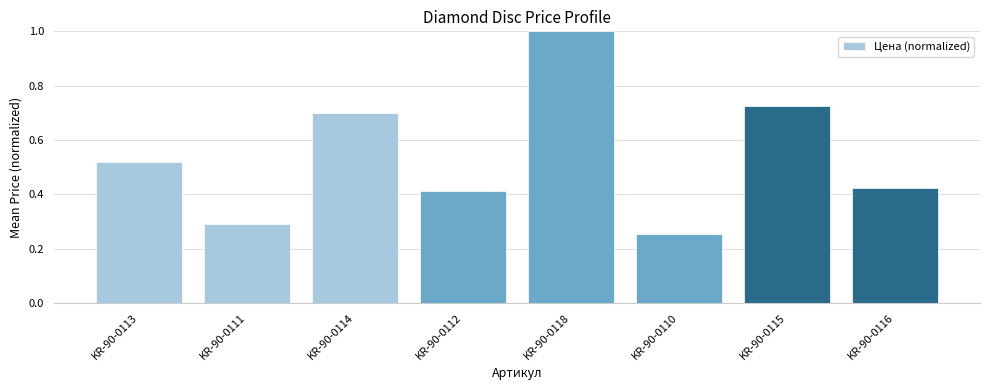

What is the greatest value displayed?

1.0